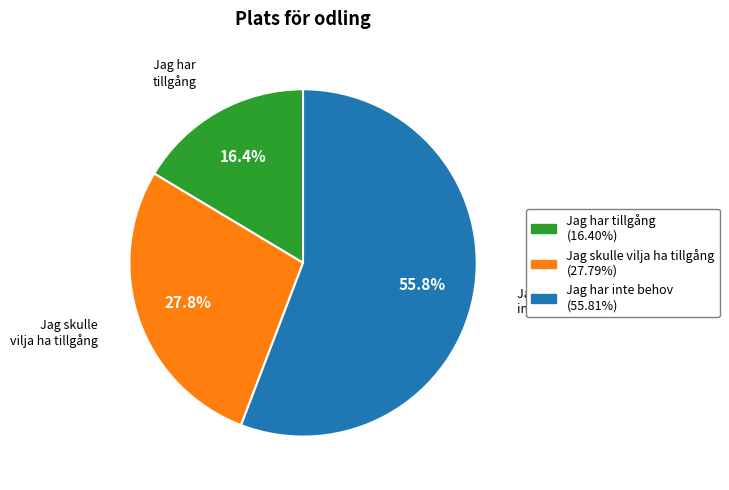

Rank the categories by value from lowest to highest.

Jag har tillgång, Jag skulle vilja ha tillgång, Jag har inte behov